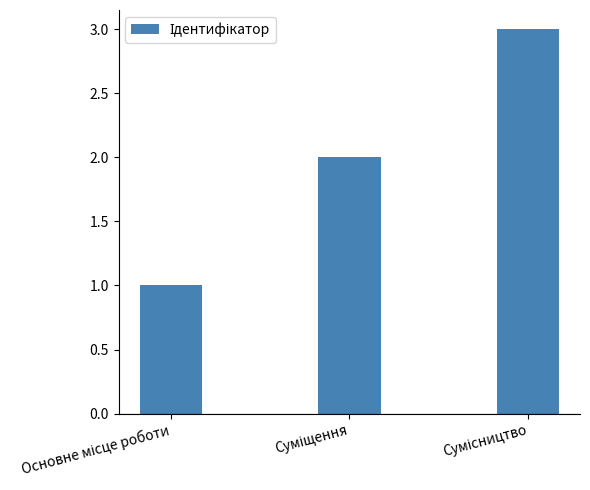

How many data points does each series have?

3